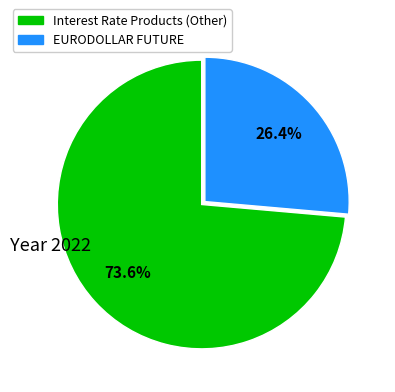

Count the number of slices in the pie.

2